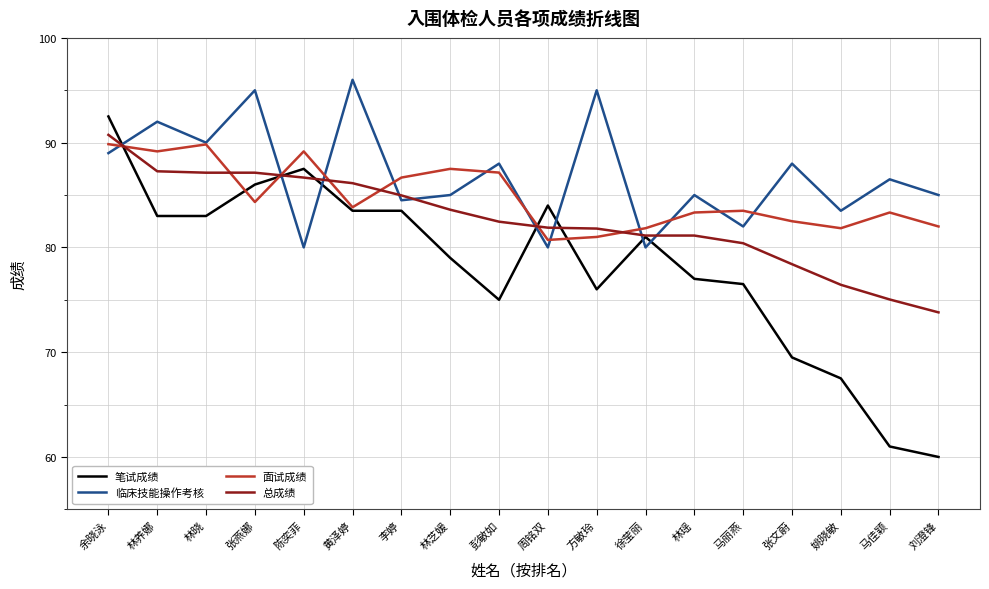

Which series has the largest range (max minus min)?

笔试成绩